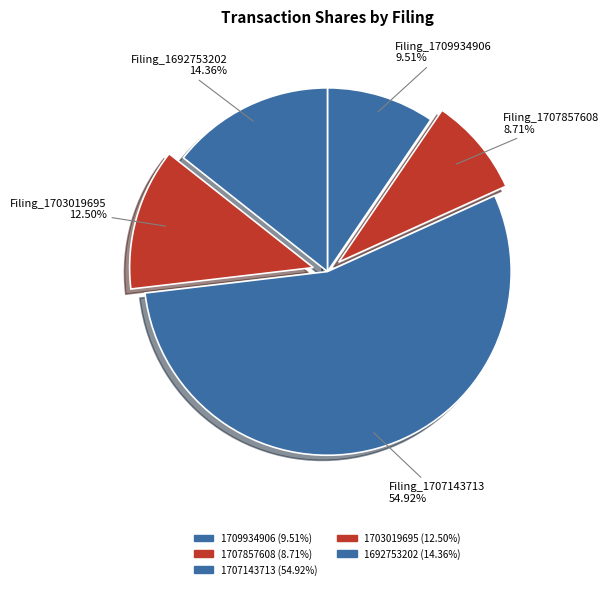

Count the number of slices in the pie.

5